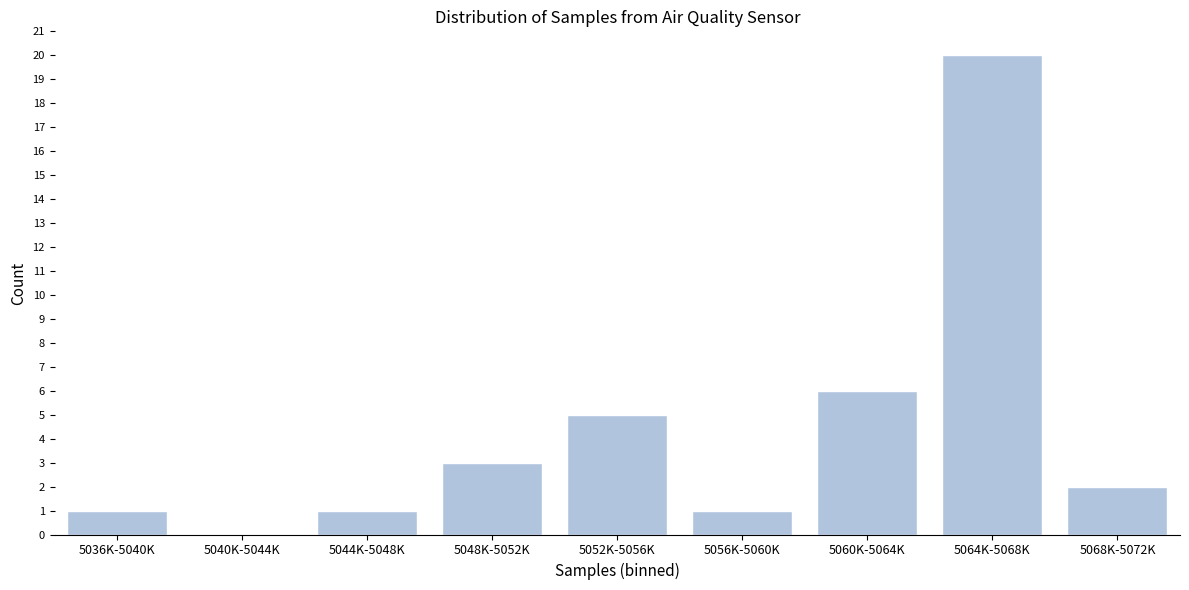

Reading right to left, list all the values displayed in this chart.

5068K-5072K=2	5064K-5068K=20	5060K-5064K=6	5056K-5060K=1	5052K-5056K=5	5048K-5052K=3	5044K-5048K=1	5040K-5044K=0	5036K-5040K=1